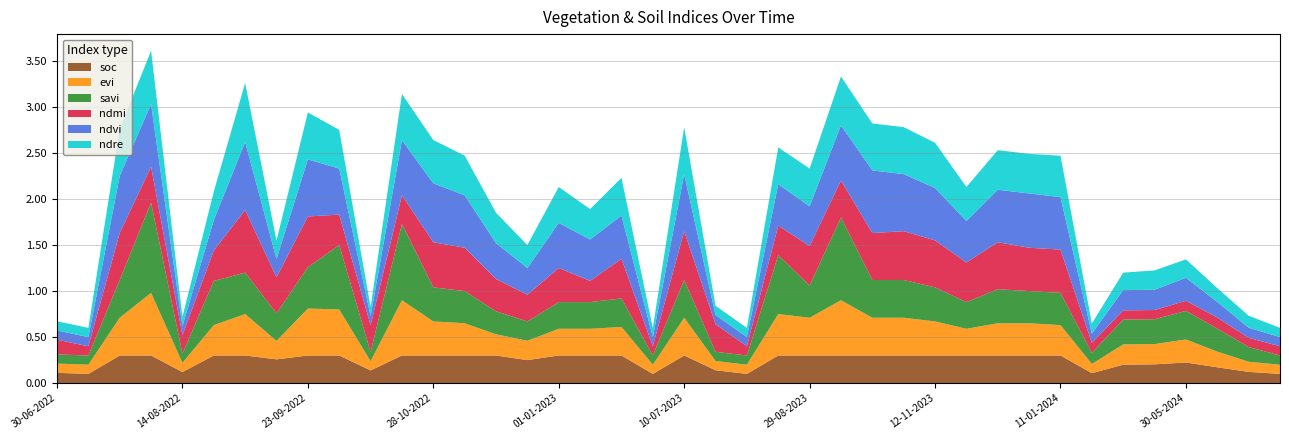

Reading right to left, list all the values displayed in this chart.

ndre: 14-06-2024=0.1	09-06-2024=0.1	04-06-2024=0.1	30-05-2024=0.2	25-05-2024=0.2	20-05-2024=0.2	15-05-2024=0.1	11-01-2024=0.5	01-01-2024=0.4	12-12-2023=0.4	27-11-2023=0.4	12-11-2023=0.5	28-10-2023=0.5	13-10-2023=0.5	13-09-2023=0.5	29-08-2023=0.4	14-08-2023=0.4	30-07-2023=0.1	15-07-2023=0.1	10-07-2023=0.5	30-06-2023=0.1	20-06-2023=0.4	11-01-2023=0.3	01-01-2023=0.4	12-12-2022=0.2	27-11-2022=0.3	12-11-2022=0.4	28-10-2022=0.5	13-10-2022=0.5	08-10-2022=0.1	28-09-2022=0.4	23-09-2022=0.5	13-09-2022=0.2	03-09-2022=0.6	29-08-2022=0.3	14-08-2022=0.1	30-07-2022=0.6	20-07-2022=0.5	15-07-2022=0.1	30-06-2022=0.1
ndvi: 14-06-2024=0.1	09-06-2024=0.1	04-06-2024=0.2	30-05-2024=0.2	25-05-2024=0.2	20-05-2024=0.2	15-05-2024=0.1	11-01-2024=0.6	01-01-2024=0.6	12-12-2023=0.6	27-11-2023=0.5	12-11-2023=0.6	28-10-2023=0.6	13-10-2023=0.7	13-09-2023=0.6	29-08-2023=0.4	14-08-2023=0.5	30-07-2023=0.1	15-07-2023=0.1	10-07-2023=0.6	30-06-2023=0.1	20-06-2023=0.5	11-01-2023=0.5	01-01-2023=0.5	12-12-2022=0.3	27-11-2022=0.4	12-11-2022=0.6	28-10-2022=0.6	13-10-2022=0.6	08-10-2022=0.1	28-09-2022=0.5	23-09-2022=0.6	13-09-2022=0.2	03-09-2022=0.7	29-08-2022=0.3	14-08-2022=0.1	30-07-2022=0.7	20-07-2022=0.6	15-07-2022=0.1	30-06-2022=0.1
ndmi: 14-06-2024=0.1	09-06-2024=0.1	04-06-2024=0.1	30-05-2024=0.1	25-05-2024=0.1	20-05-2024=0.1	15-05-2024=0.1	11-01-2024=0.5	01-01-2024=0.5	12-12-2023=0.5	27-11-2023=0.4	12-11-2023=0.5	28-10-2023=0.5	13-10-2023=0.5	13-09-2023=0.4	29-08-2023=0.4	14-08-2023=0.3	30-07-2023=0.1	15-07-2023=0.3	10-07-2023=0.5	30-06-2023=0.1	20-06-2023=0.4	11-01-2023=0.2	01-01-2023=0.4	12-12-2022=0.3	27-11-2022=0.3	12-11-2022=0.5	28-10-2022=0.5	13-10-2022=0.3	08-10-2022=0.3	28-09-2022=0.3	23-09-2022=0.6	13-09-2022=0.4	03-09-2022=0.7	29-08-2022=0.3	14-08-2022=0.2	30-07-2022=0.4	20-07-2022=0.5	15-07-2022=0.1	30-06-2022=0.2
savi: 14-06-2024=0.1	09-06-2024=0.2	04-06-2024=0.2	30-05-2024=0.3	25-05-2024=0.3	20-05-2024=0.3	15-05-2024=0.1	11-01-2024=0.3	01-01-2024=0.3	12-12-2023=0.4	27-11-2023=0.3	12-11-2023=0.4	28-10-2023=0.4	13-10-2023=0.4	13-09-2023=0.9	29-08-2023=0.3	14-08-2023=0.6	30-07-2023=0.1	15-07-2023=0.1	10-07-2023=0.4	30-06-2023=0.1	20-06-2023=0.3	11-01-2023=0.3	01-01-2023=0.3	12-12-2022=0.2	27-11-2022=0.2	12-11-2022=0.3	28-10-2022=0.4	13-10-2022=0.8	08-10-2022=0.1	28-09-2022=0.7	23-09-2022=0.5	13-09-2022=0.3	03-09-2022=0.5	29-08-2022=0.5	14-08-2022=0.1	30-07-2022=1.0	20-07-2022=0.4	15-07-2022=0.1	30-06-2022=0.1
evi: 14-06-2024=0.1	09-06-2024=0.1	04-06-2024=0.2	30-05-2024=0.2	25-05-2024=0.2	20-05-2024=0.2	15-05-2024=0.1	11-01-2024=0.3	01-01-2024=0.3	12-12-2023=0.3	27-11-2023=0.3	12-11-2023=0.4	28-10-2023=0.4	13-10-2023=0.4	13-09-2023=0.6	29-08-2023=0.4	14-08-2023=0.5	30-07-2023=0.1	15-07-2023=0.1	10-07-2023=0.4	30-06-2023=0.1	20-06-2023=0.3	11-01-2023=0.3	01-01-2023=0.3	12-12-2022=0.2	27-11-2022=0.2	12-11-2022=0.3	28-10-2022=0.4	13-10-2022=0.6	08-10-2022=0.1	28-09-2022=0.5	23-09-2022=0.5	13-09-2022=0.2	03-09-2022=0.5	29-08-2022=0.3	14-08-2022=0.1	30-07-2022=0.7	20-07-2022=0.4	15-07-2022=0.1	30-06-2022=0.1
soc: 14-06-2024=0.1	09-06-2024=0.1	04-06-2024=0.2	30-05-2024=0.2	25-05-2024=0.2	20-05-2024=0.2	15-05-2024=0.1	11-01-2024=0.3	01-01-2024=0.3	12-12-2023=0.3	27-11-2023=0.3	12-11-2023=0.3	28-10-2023=0.3	13-10-2023=0.3	13-09-2023=0.3	29-08-2023=0.3	14-08-2023=0.3	30-07-2023=0.1	15-07-2023=0.1	10-07-2023=0.3	30-06-2023=0.1	20-06-2023=0.3	11-01-2023=0.3	01-01-2023=0.3	12-12-2022=0.2	27-11-2022=0.3	12-11-2022=0.3	28-10-2022=0.3	13-10-2022=0.3	08-10-2022=0.1	28-09-2022=0.3	23-09-2022=0.3	13-09-2022=0.3	03-09-2022=0.3	29-08-2022=0.3	14-08-2022=0.1	30-07-2022=0.3	20-07-2022=0.3	15-07-2022=0.1	30-06-2022=0.1